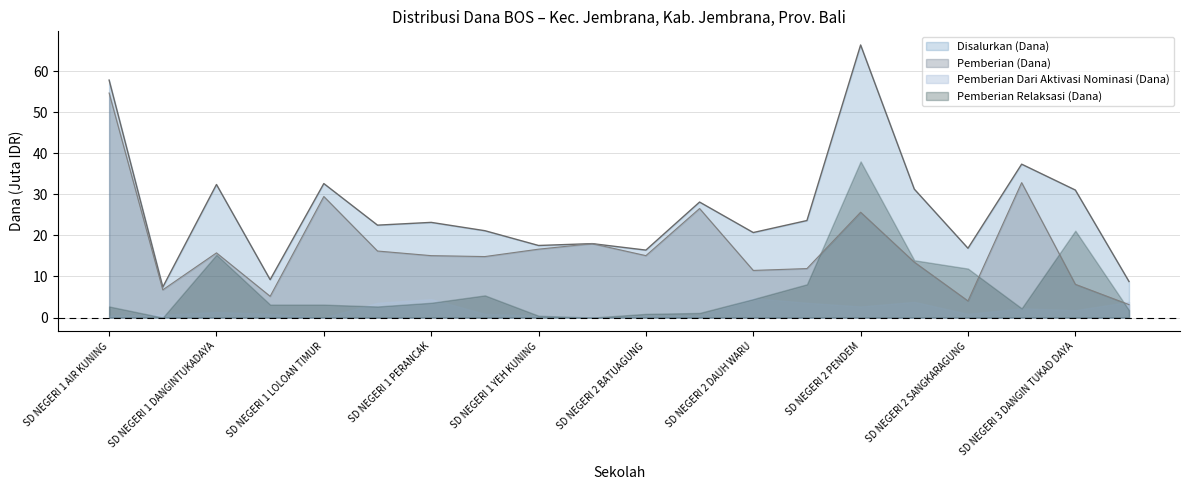

What is the value of the Disalurkan (Dana) point at the 15th from the left?

66.4